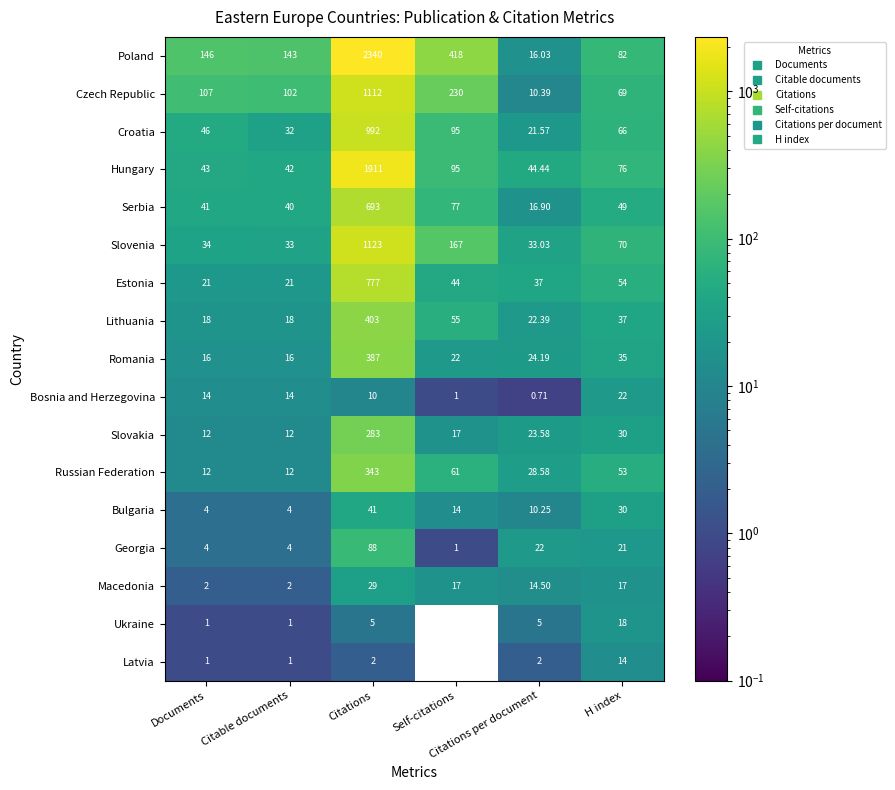

How many data points does each series have?

6